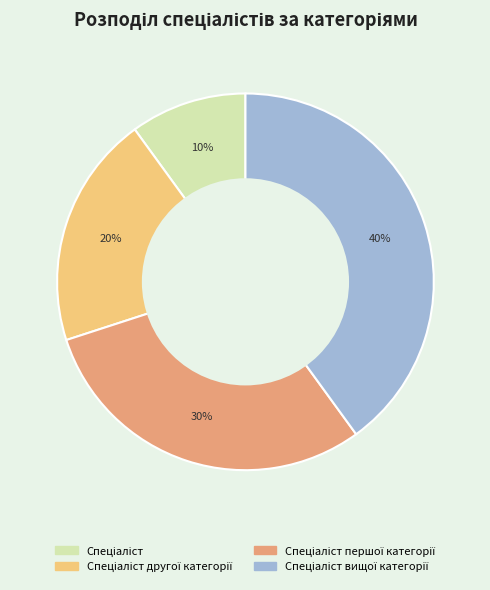

To the nearest percent, what is the difference between the largest and smallest slice percentages?

30%